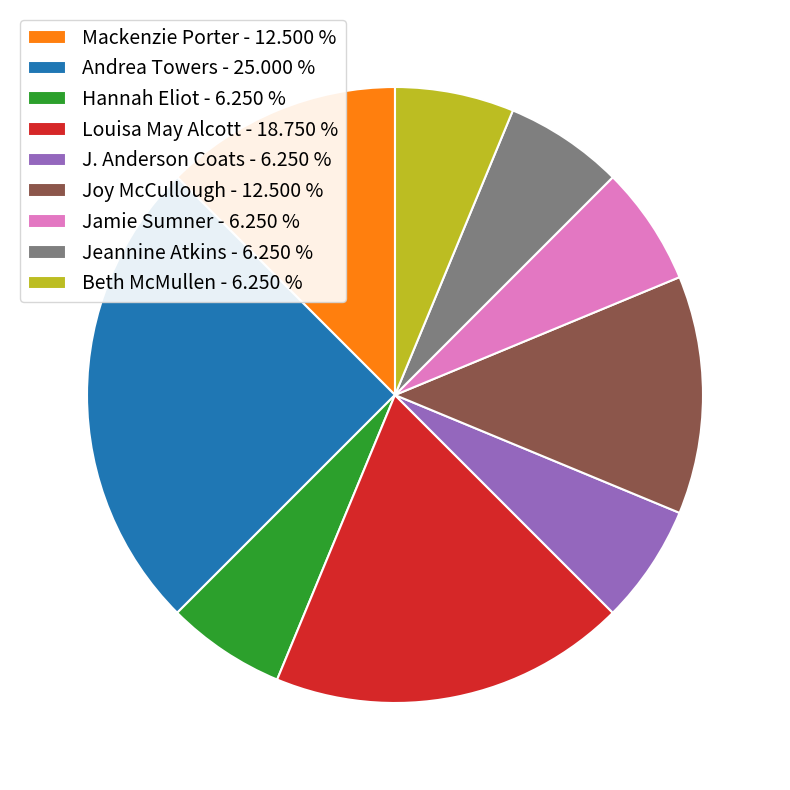

Does any single category account for the majority?

No